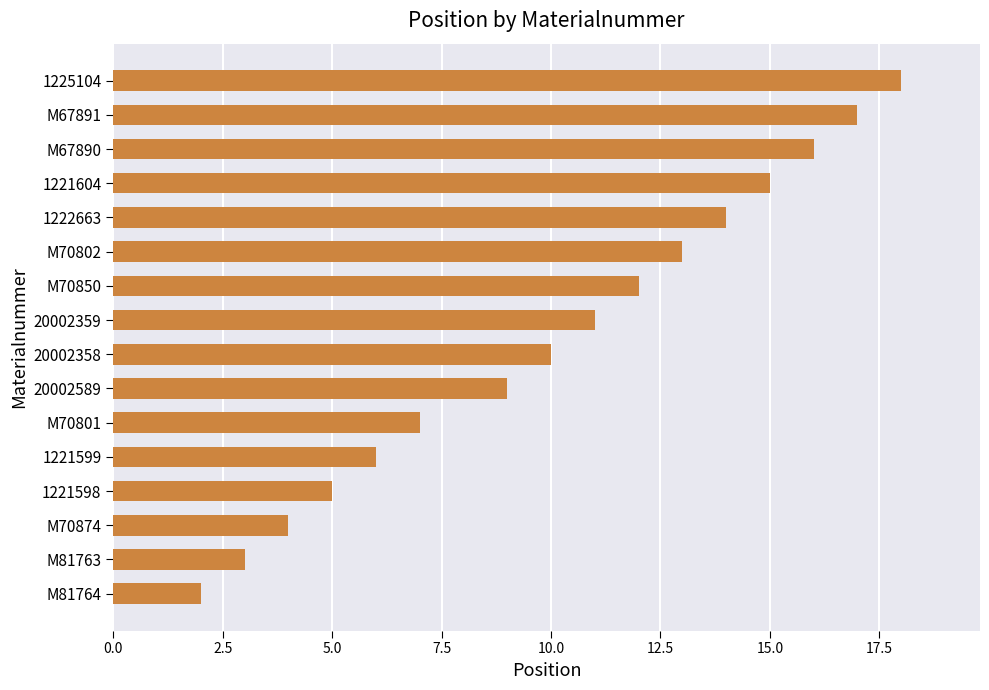

Are the bars horizontal?

Yes